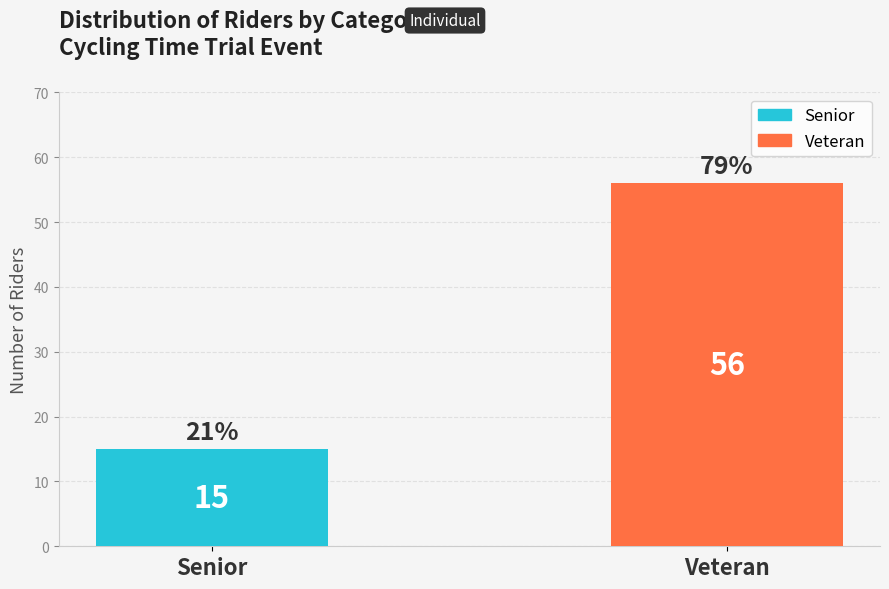

What is the greatest value displayed?

56